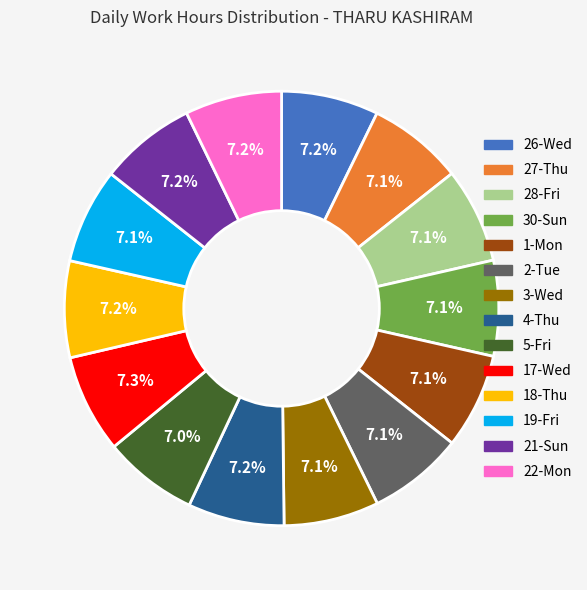

Is there a majority slice in this chart?

No